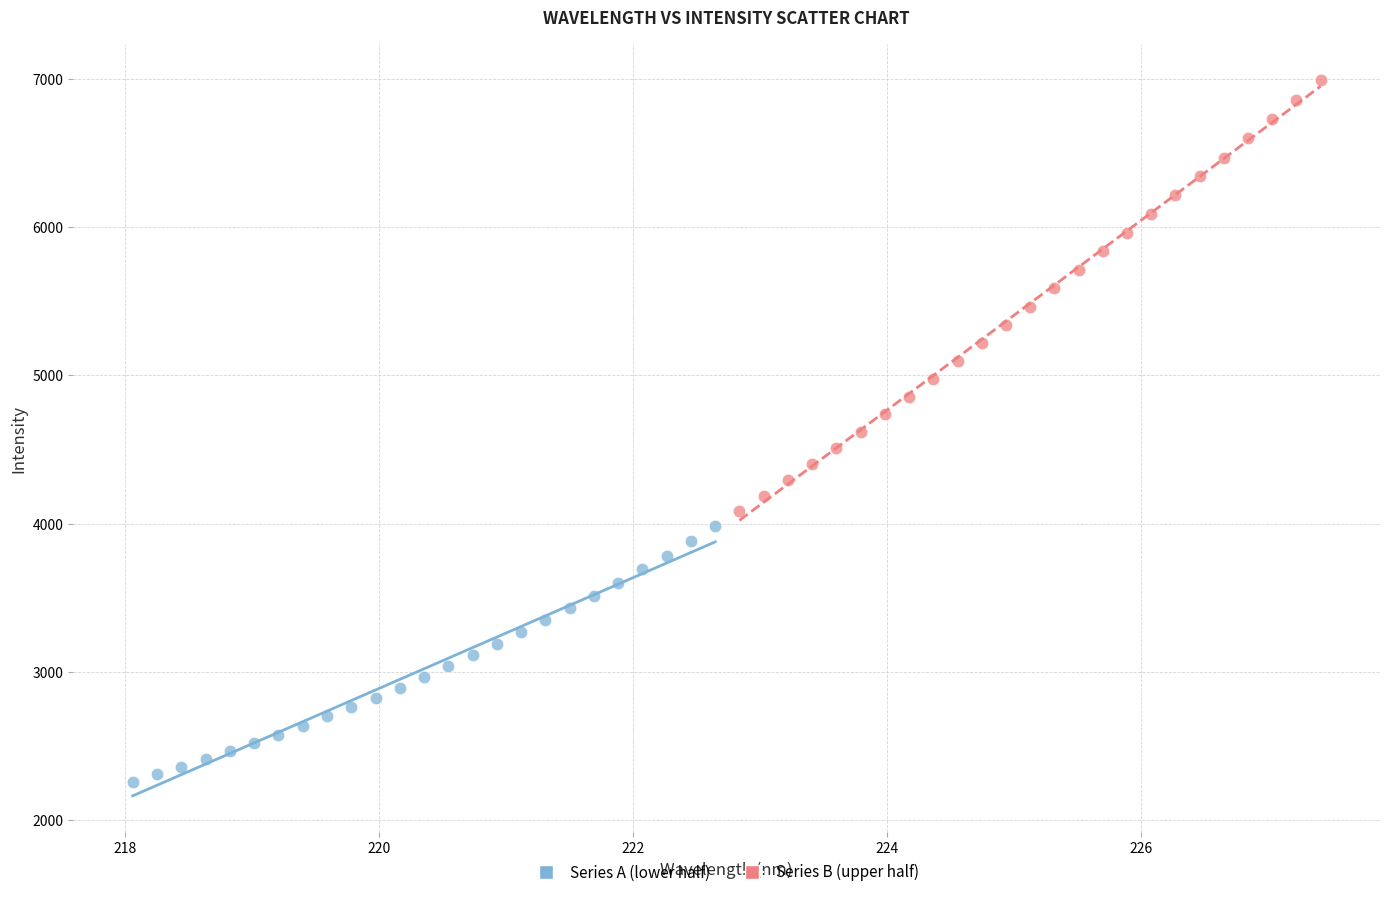

Which series has the largest Y range (max minus min)?

Series B (upper half)